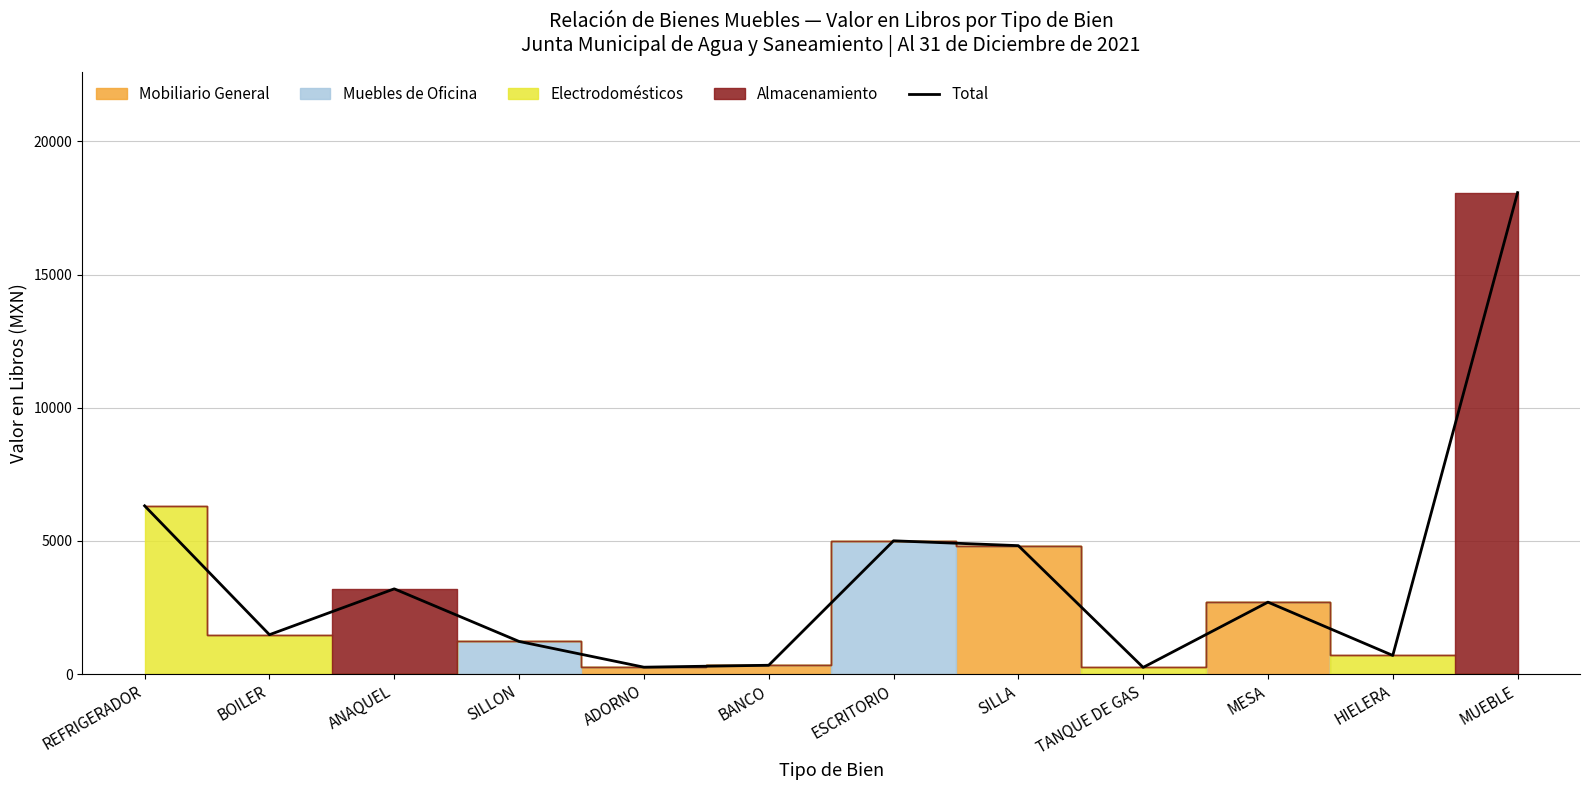

Which label corresponds to the smallest value in the chart?

TANQUE DE GAS